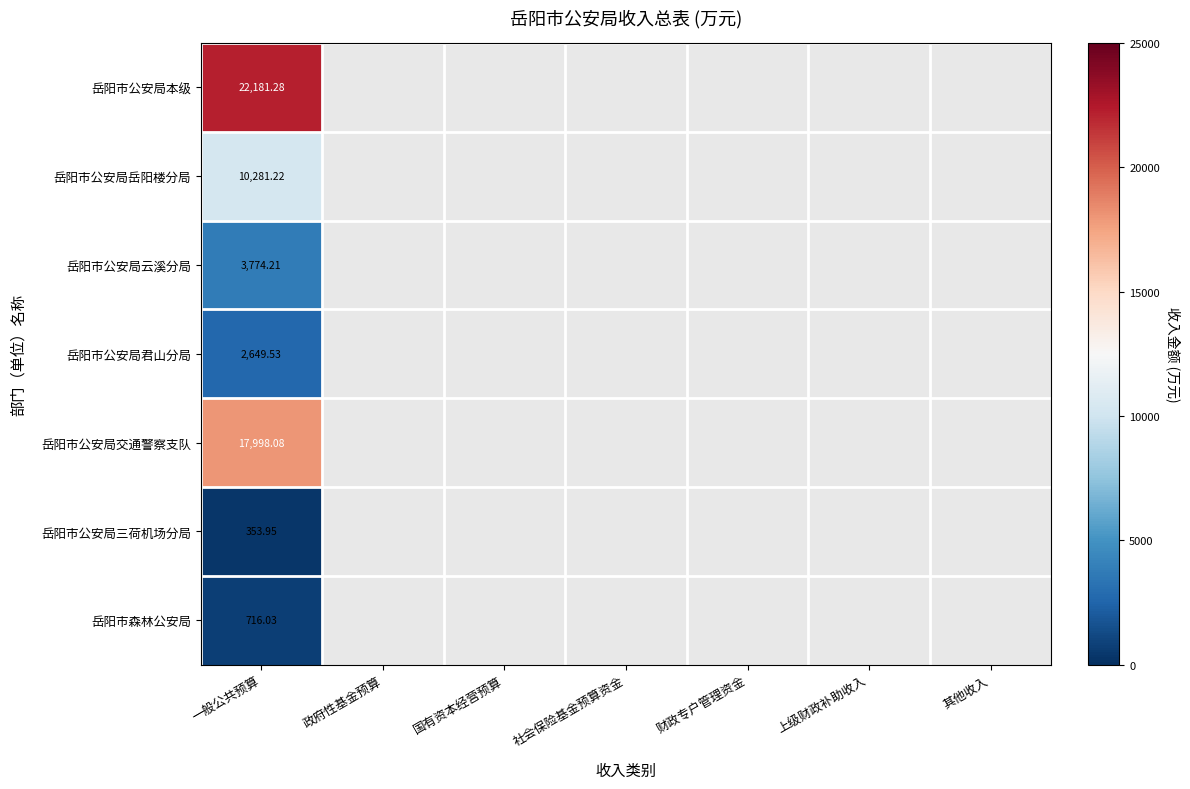

Is the value of 岳阳市森林公安局 at 一般公共预算 greater than the value of 岳阳市公安局岳阳楼分局 at 一般公共预算?

No